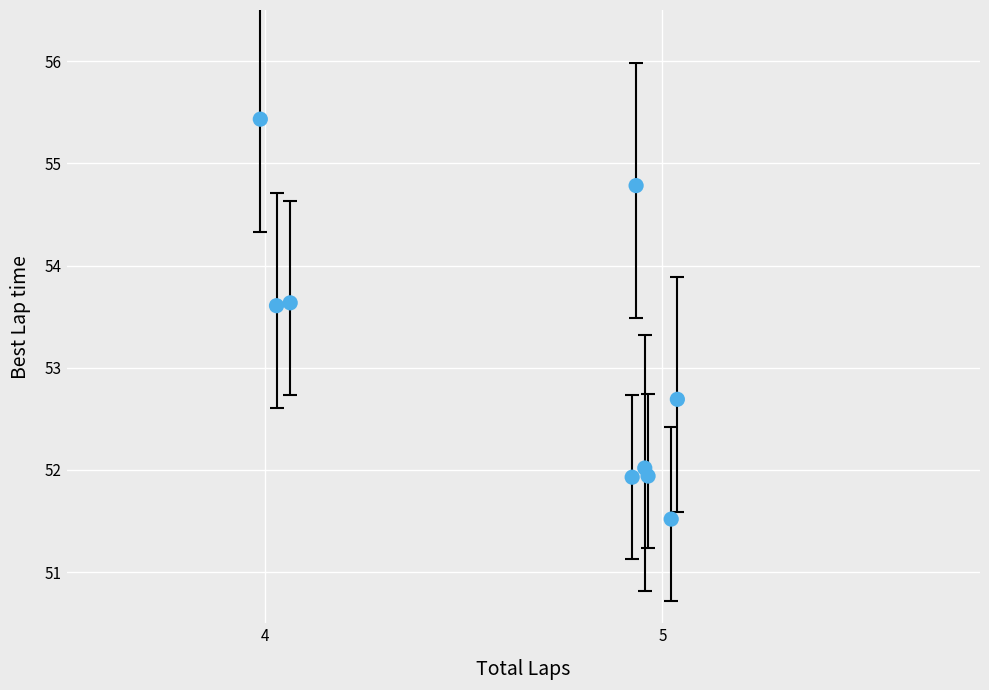

What is the average Y value?

53.1